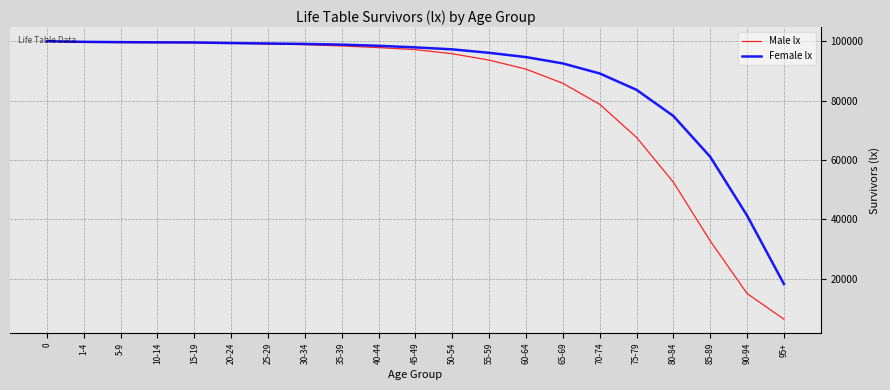

At how many categories does at least one series exceed 27069?

20